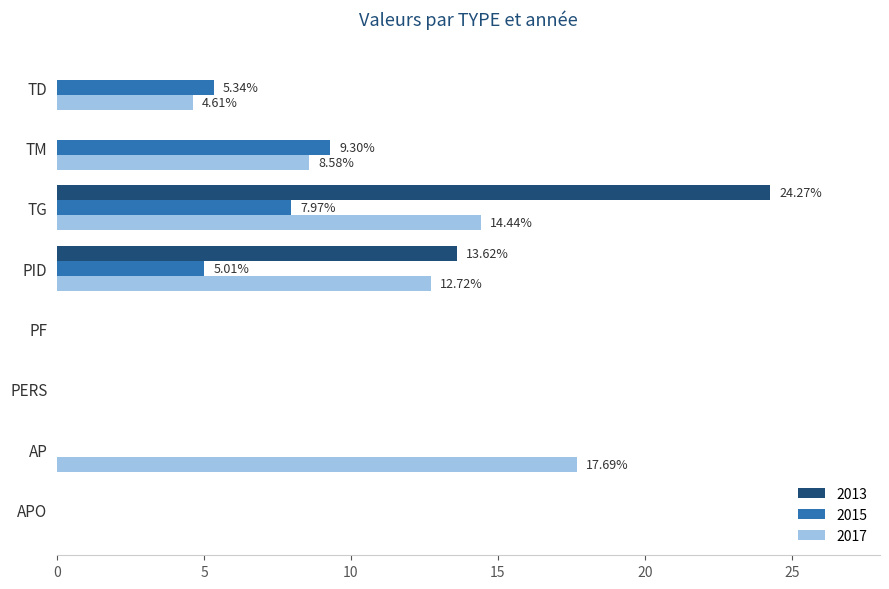

What is the total value across all series at TG?

46.7